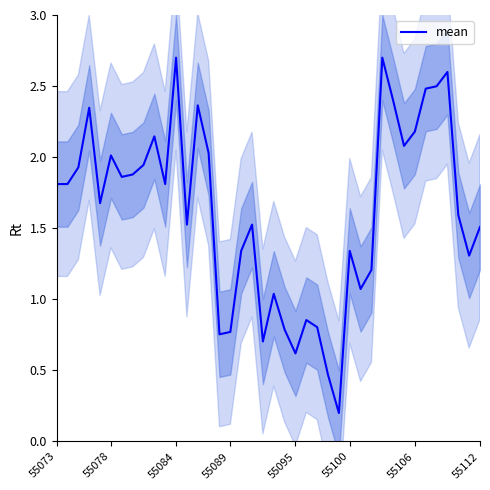

True or false: mean has a value of 0.8 at 55089.

True